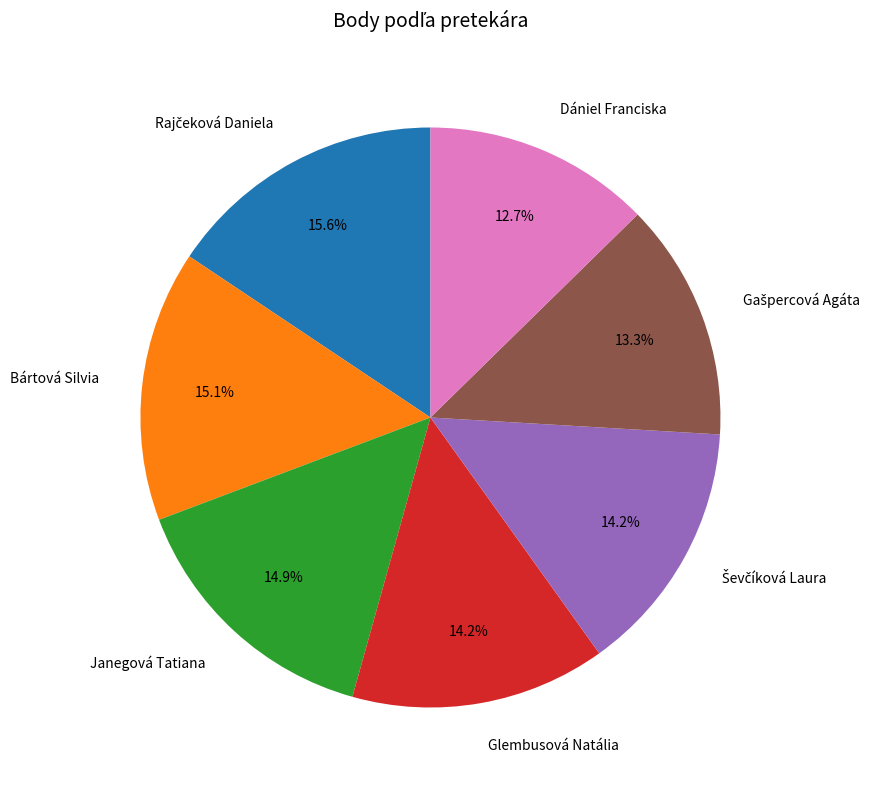

To the nearest percent, what is the difference between the Glembusová Natália and Dániel Franciska slice percentages?

2%